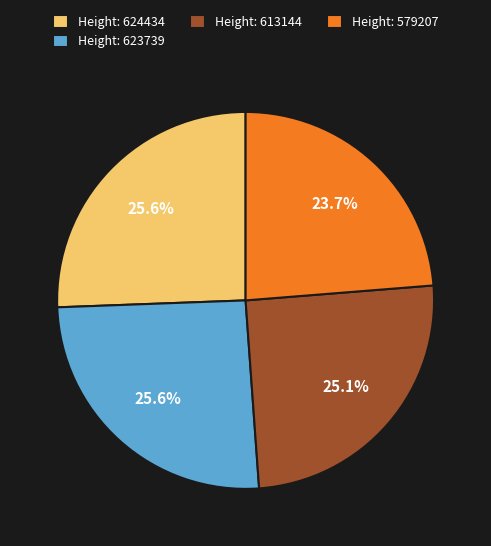

Is there a majority slice in this chart?

No